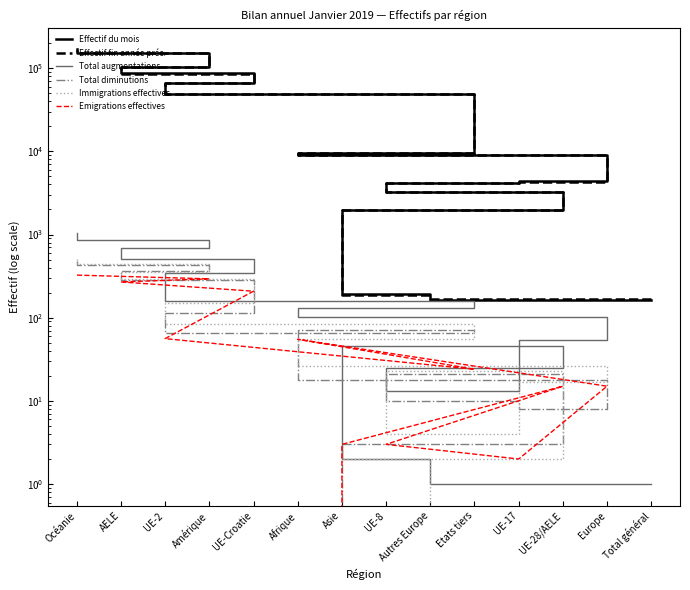

How many interior local valleys does the Immigrations effectives series have?

1